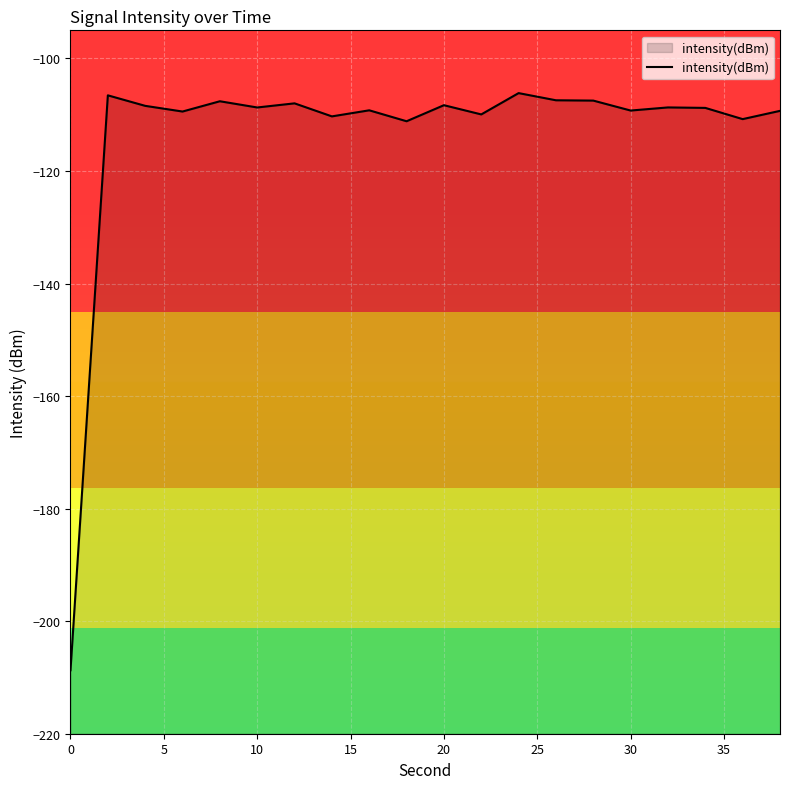

True or false: intensity(dBm) has a value of -141.7 at 20.

False